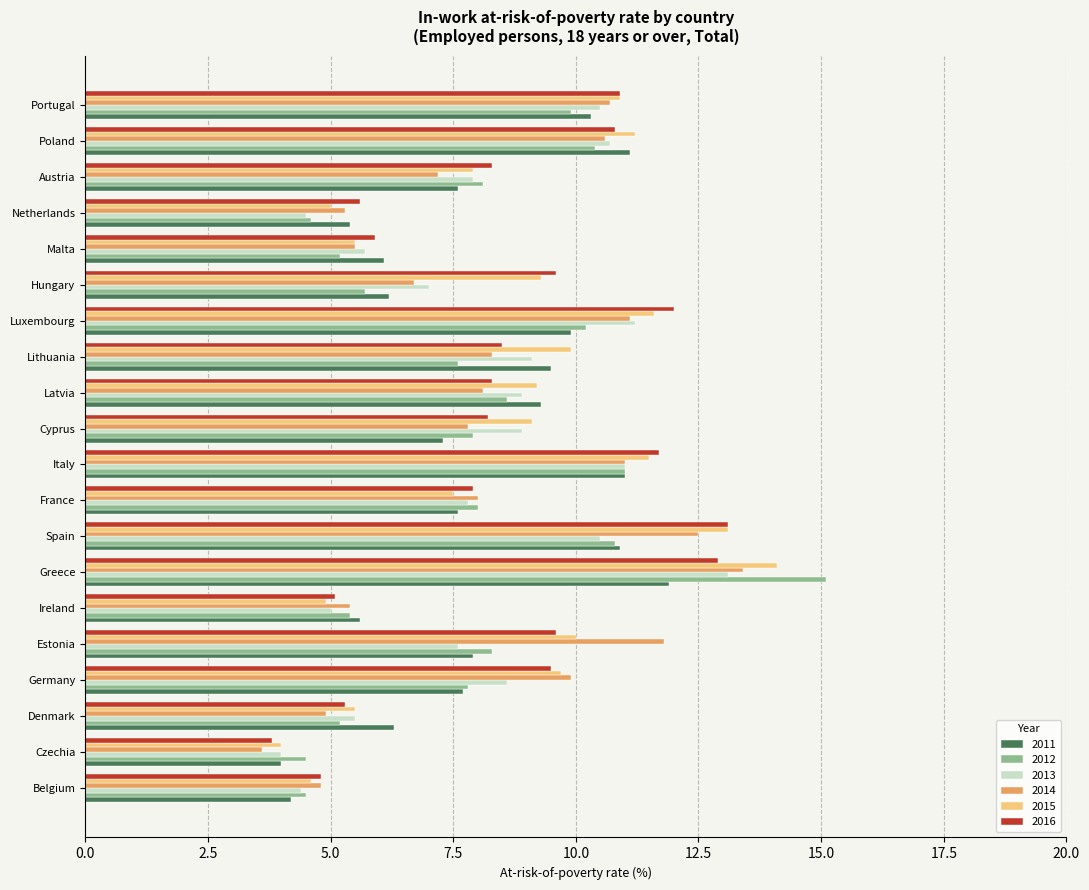

The value of 2014 at Latvia is 8.1. True or false?

True